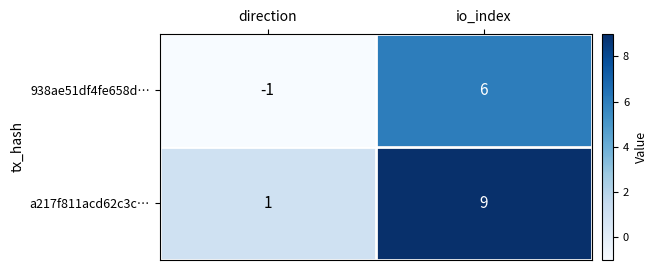

How many data points does each series have?

2